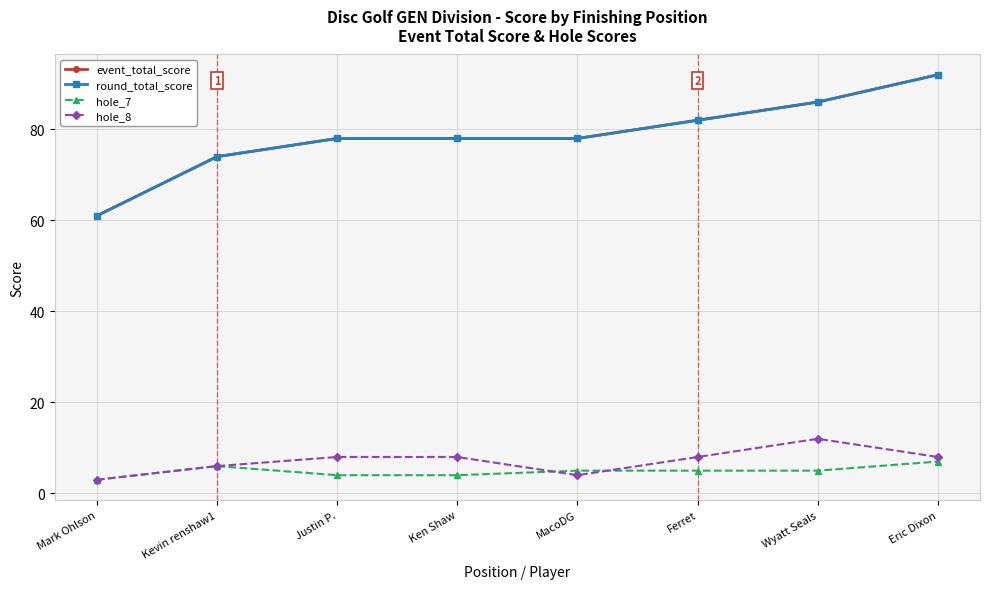

True or false: hole_7 and event_total_score cross at least once.

False